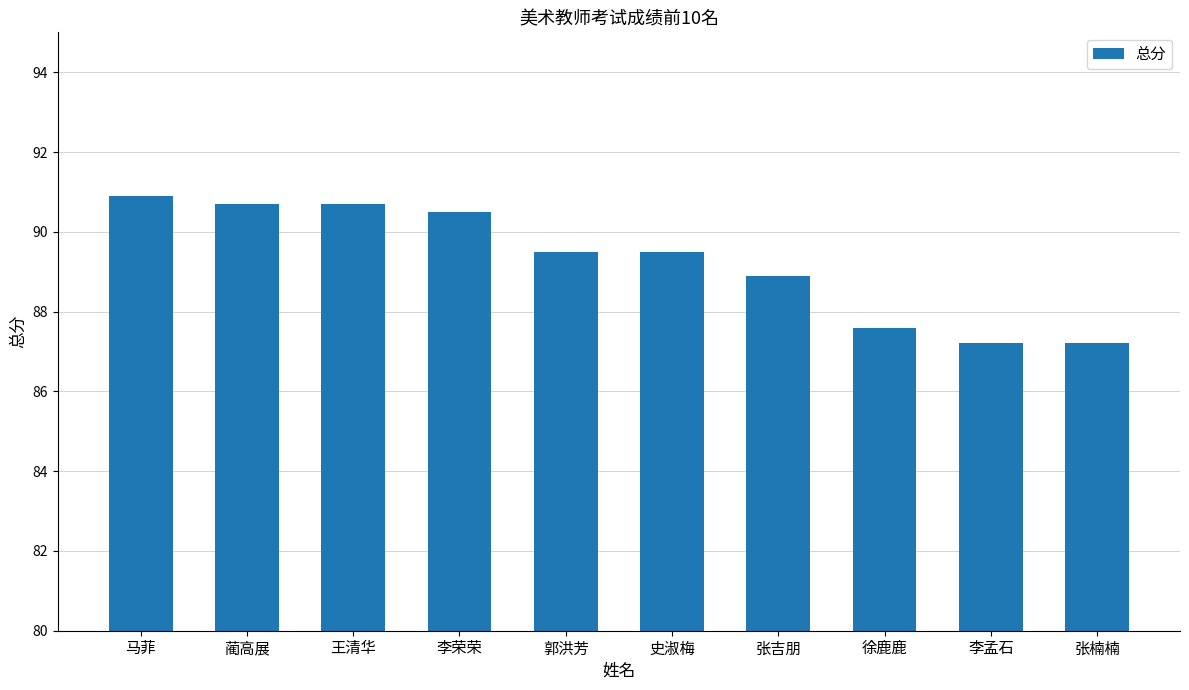

What is the minimum value shown in the chart?

87.2